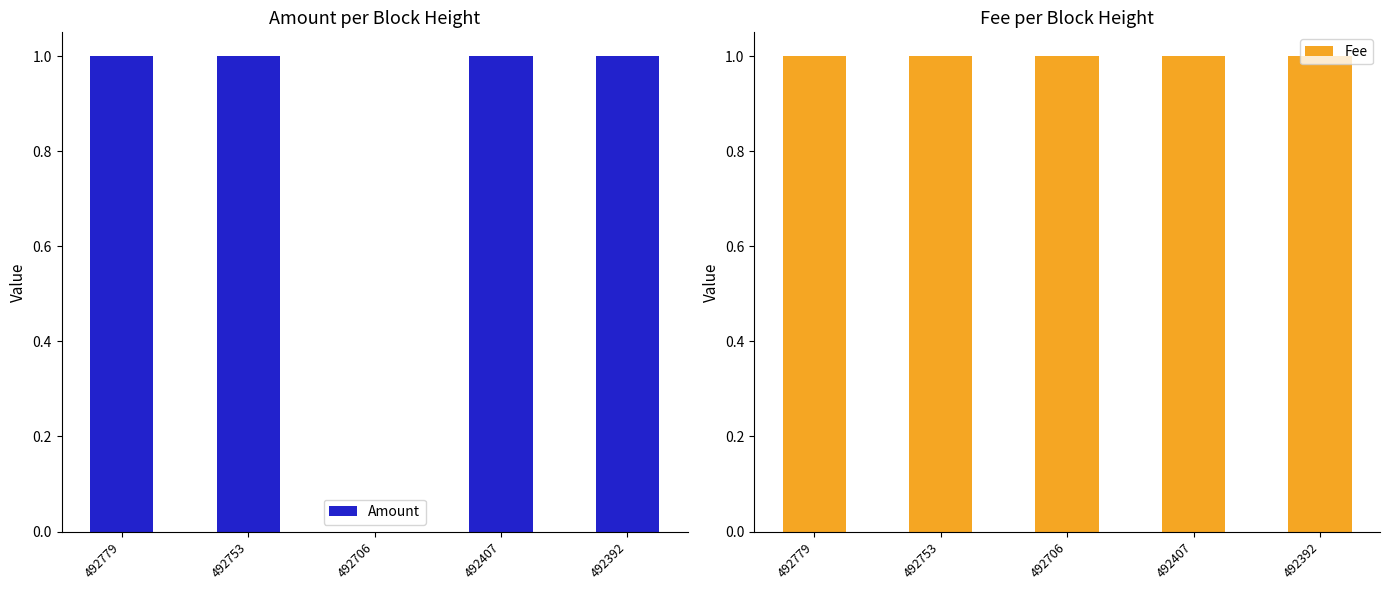

List the series in order of their peak value, highest first.

Amount, Fee